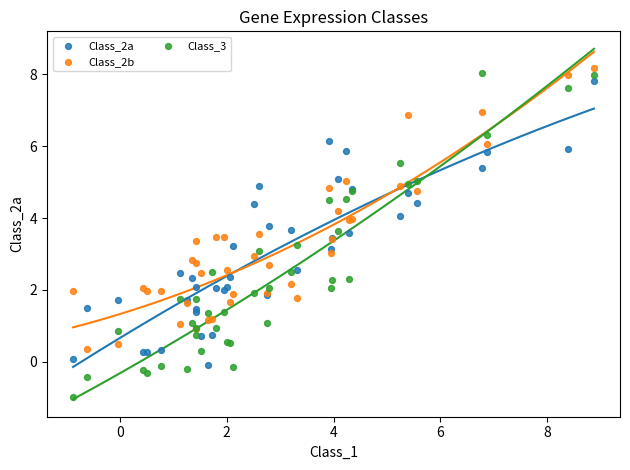

What is the X range (max minus min) for the scatter plot?

9.8